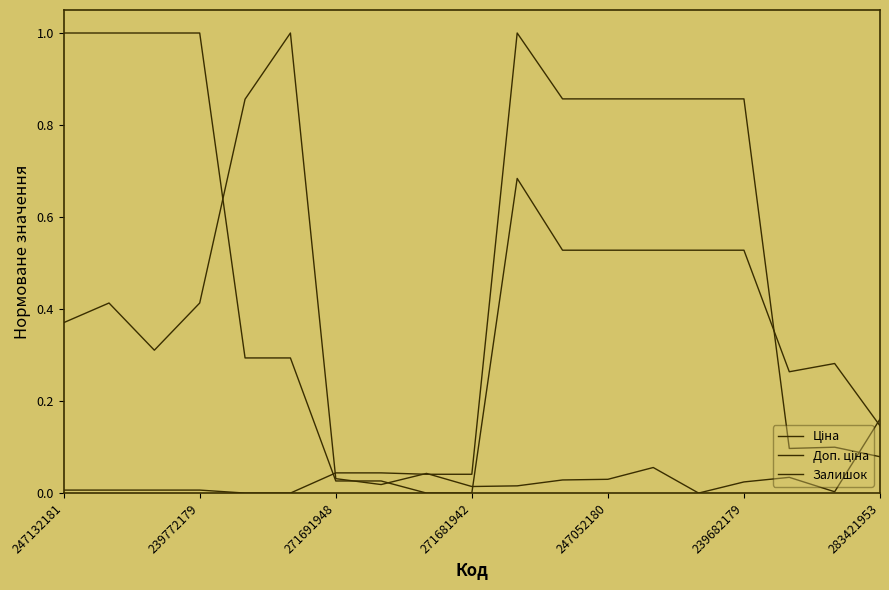

True or false: Доп. ціна has more than 2 interior local peaks.

False